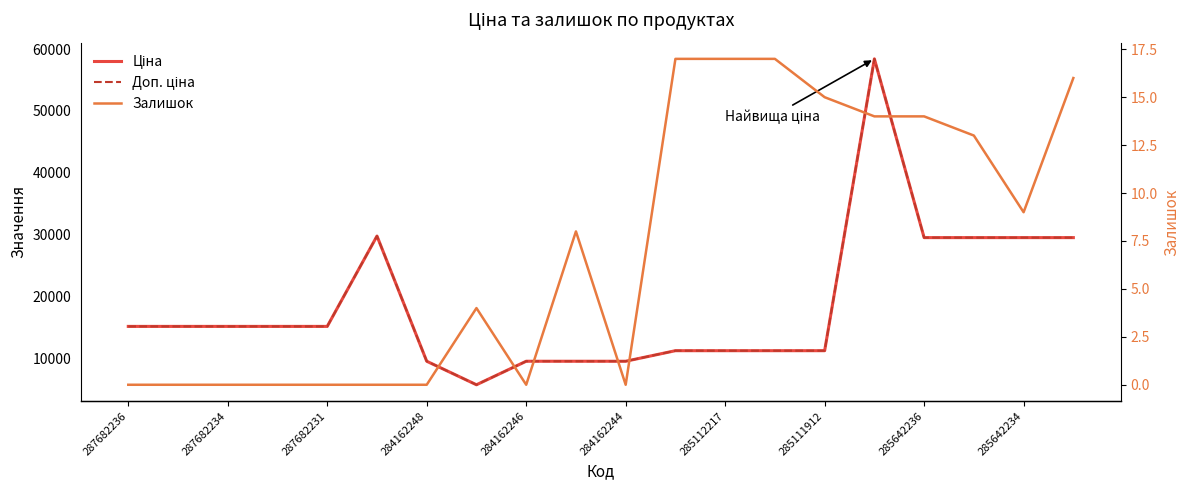

At which category does the chart reach its minimum across all series?

287682236